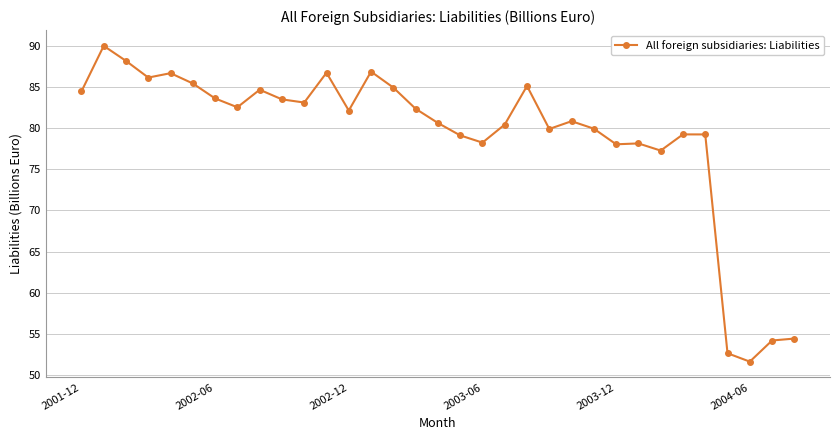

What is the value of the 3rd point from the left?

88.1